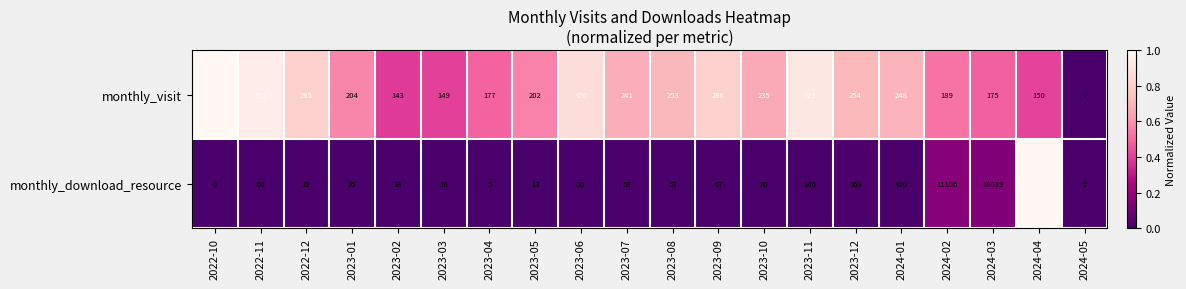

What is the difference between the highest and lowest values at 2023-04?

172